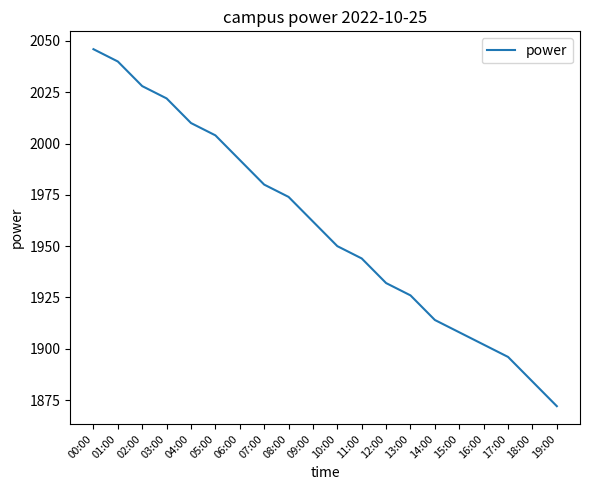

What position from the right is 06:00?

14